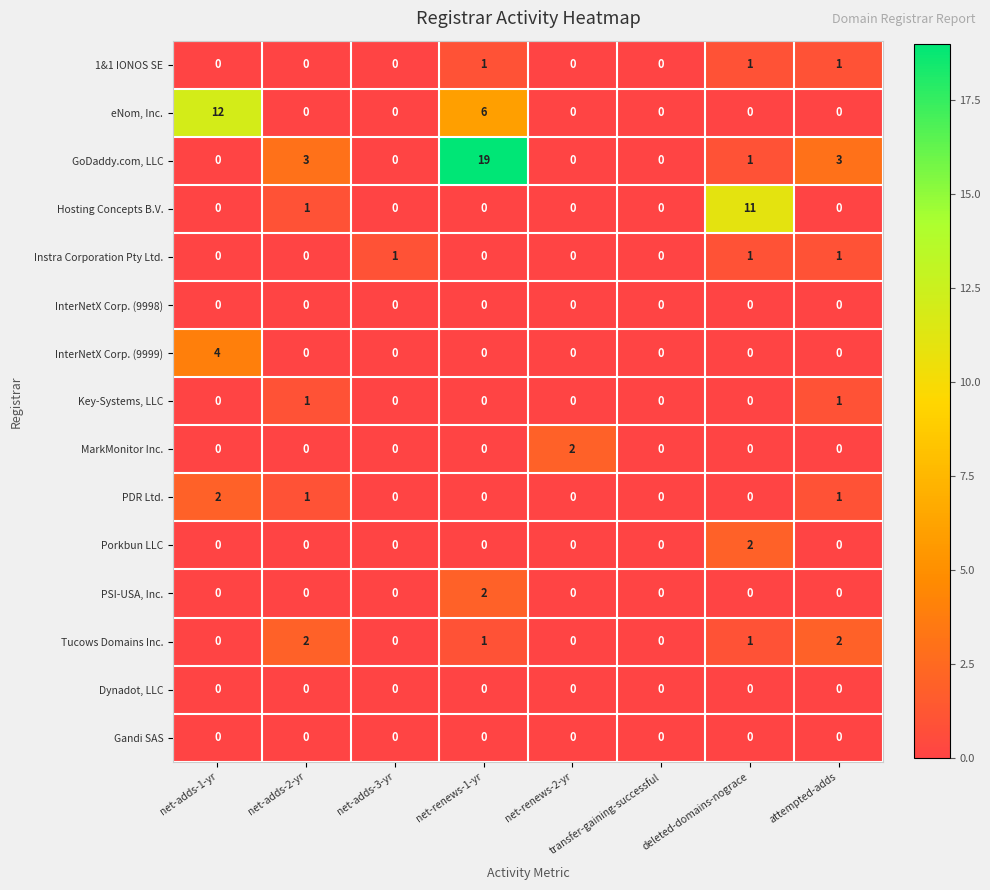

Which series has the largest range (max minus min)?

GoDaddy.com, LLC